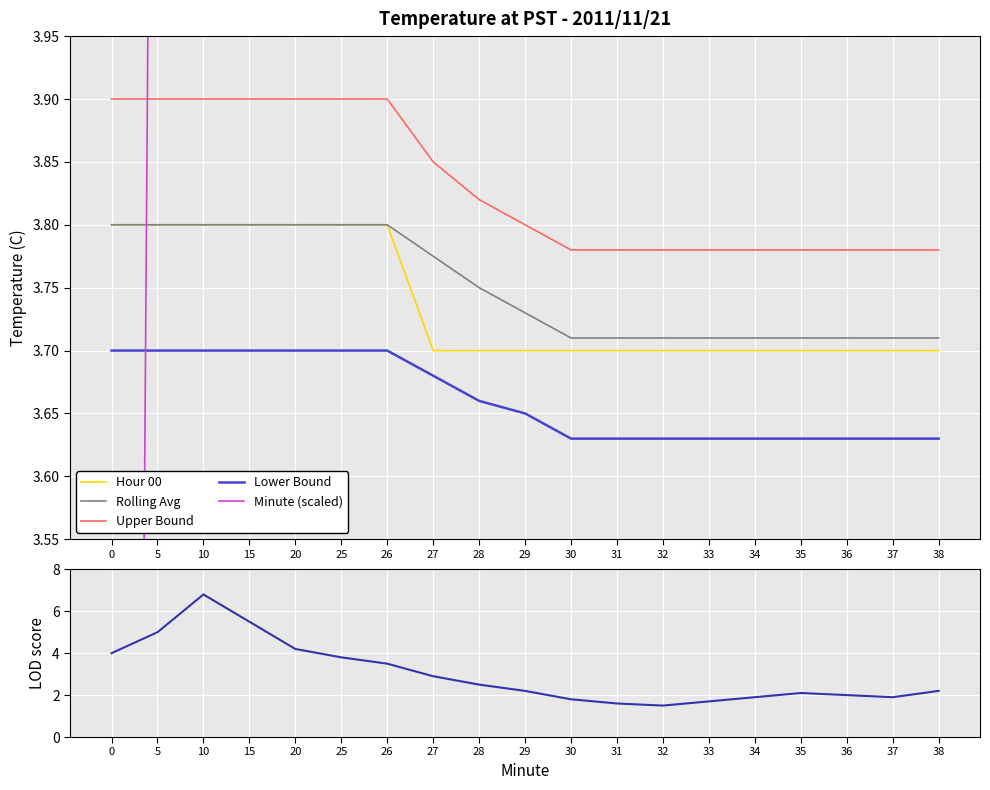

At which label does Minute (scaled) first exceed 29?

30